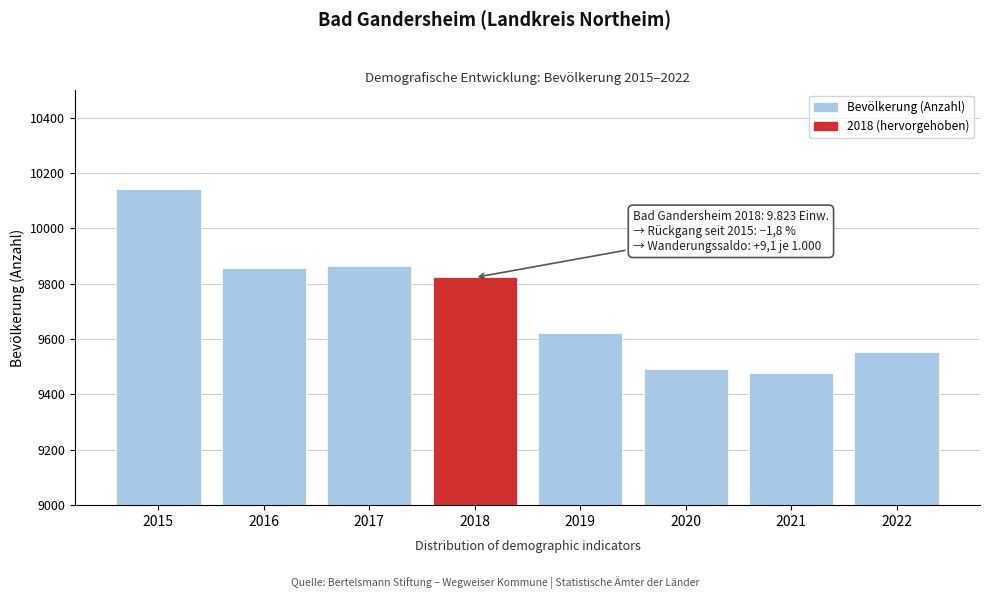

Reading left to right, what are all the values shown in this chart?

10141	9858	9866	9823	9623	9492	9476	9552